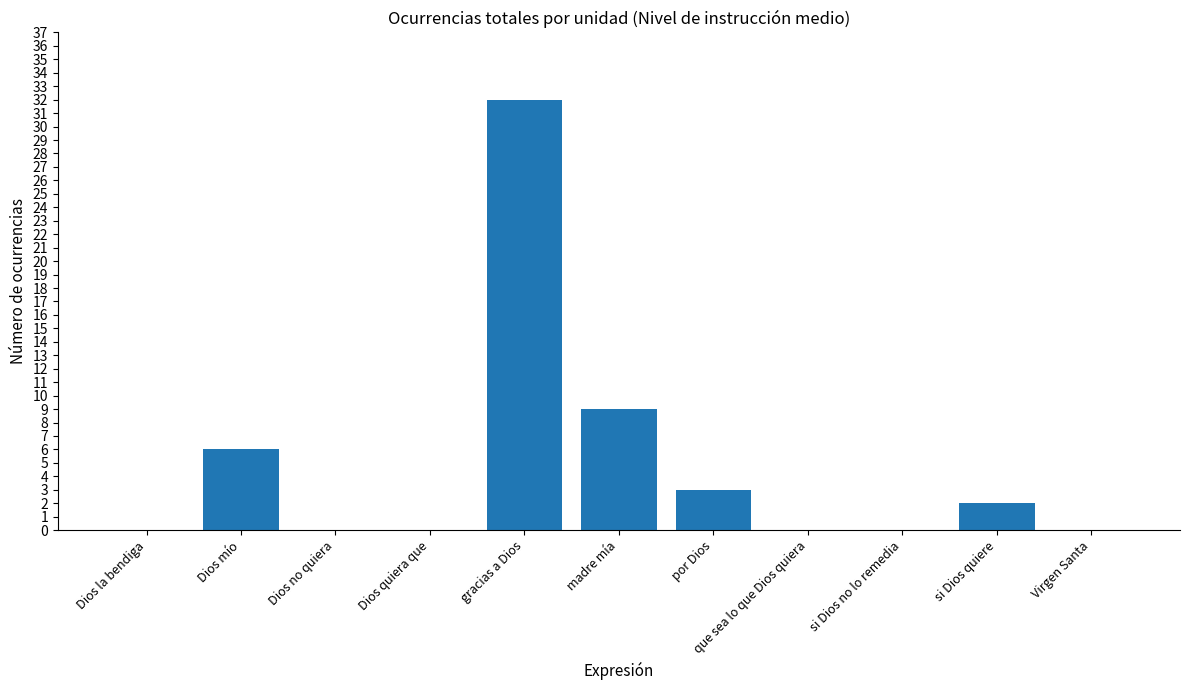

Are the bars horizontal?

No